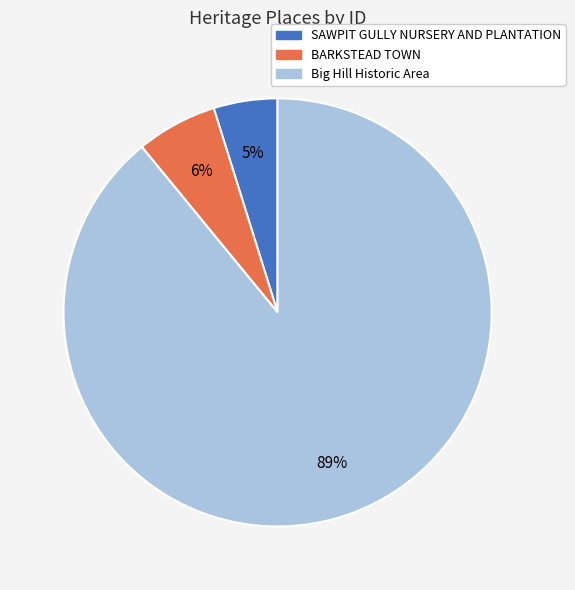

To the nearest percent, what is the difference between the largest and smallest slice percentages?

84%